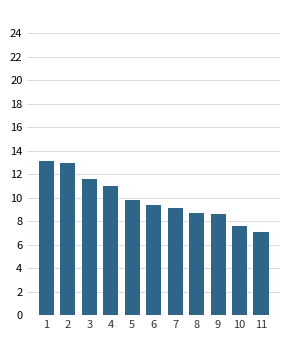

What value does the data have at 8?

8.7